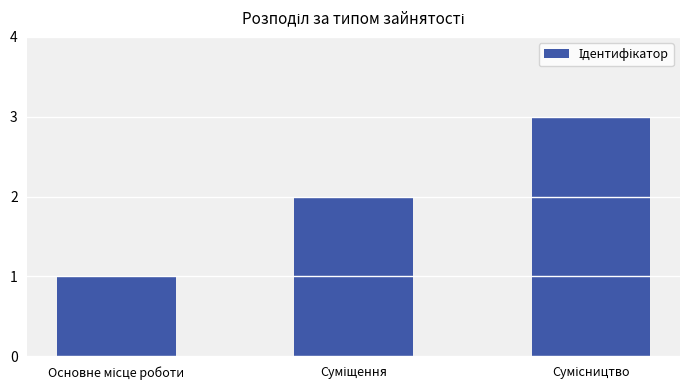

What is the difference between the maximum and minimum values?

2